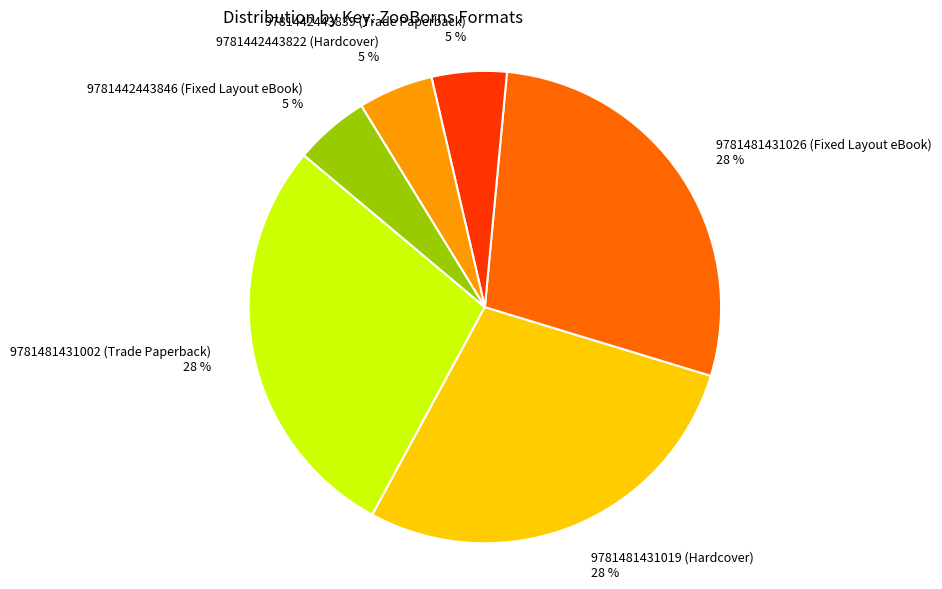

Is it true that 9781481431019 (Hardcover) is 28% of the pie?

True